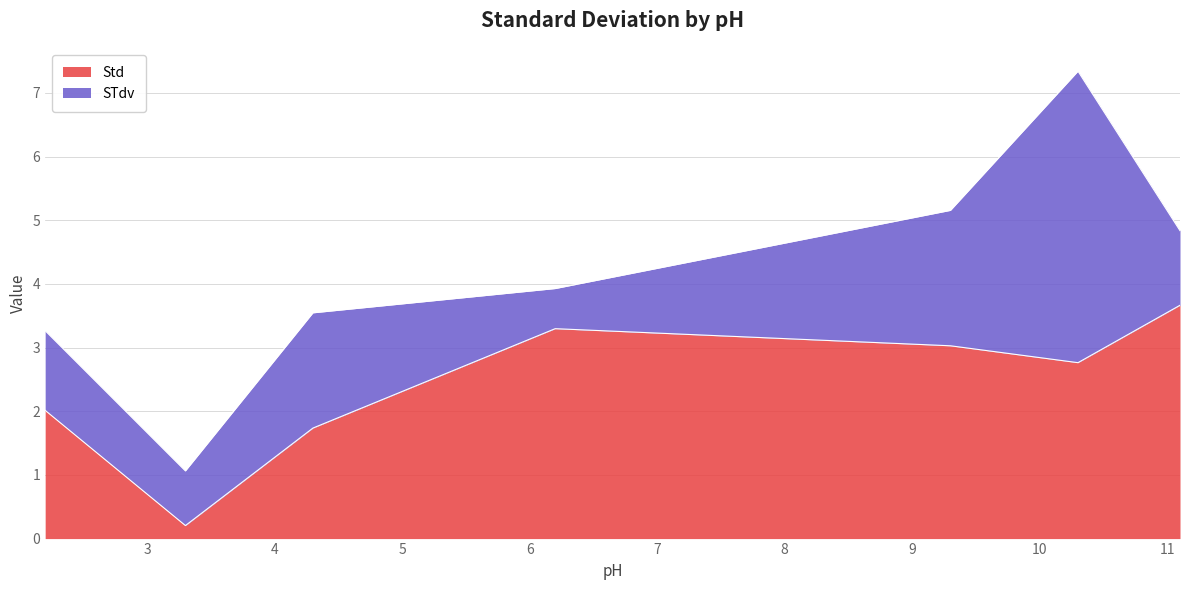

Between 3.3 and 6.2, which is larger?

6.2